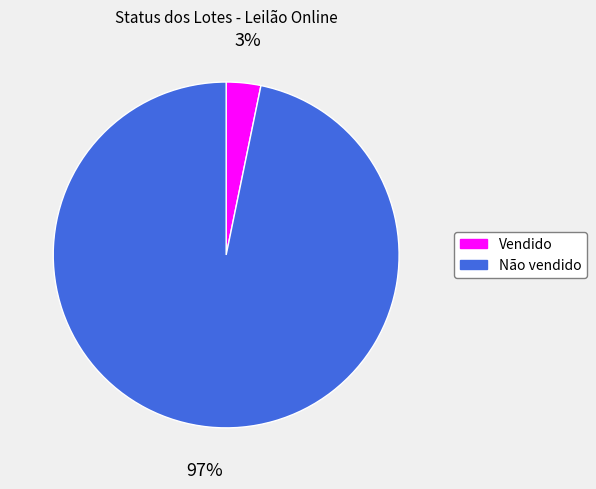

To the nearest percent, what is the difference between the Não vendido and Vendido slice percentages?

94%